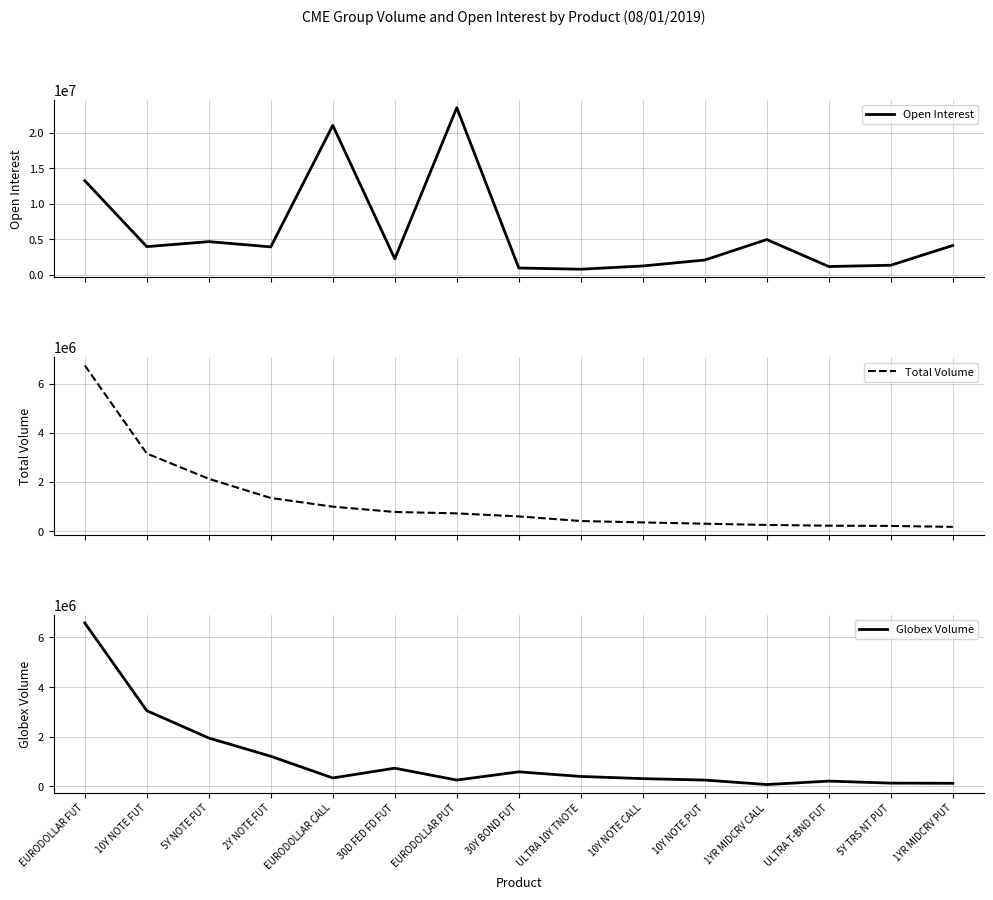

What is the total value across all series at EURODOLLAR FUT?

26617631